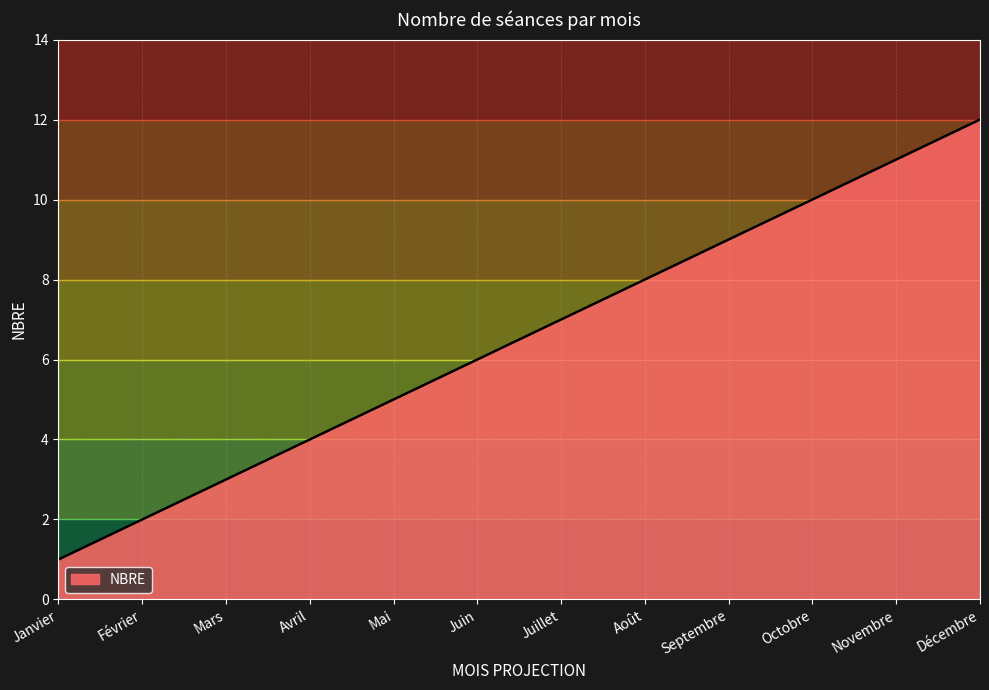

True or false: the data shows 15 at Septembre.

False